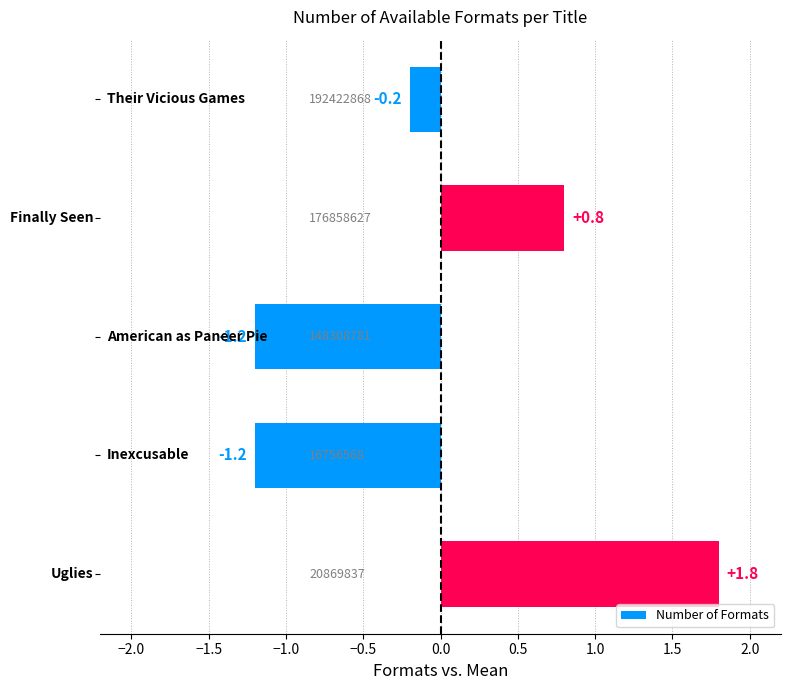

What is the difference between the second highest and second lowest values?

2.0